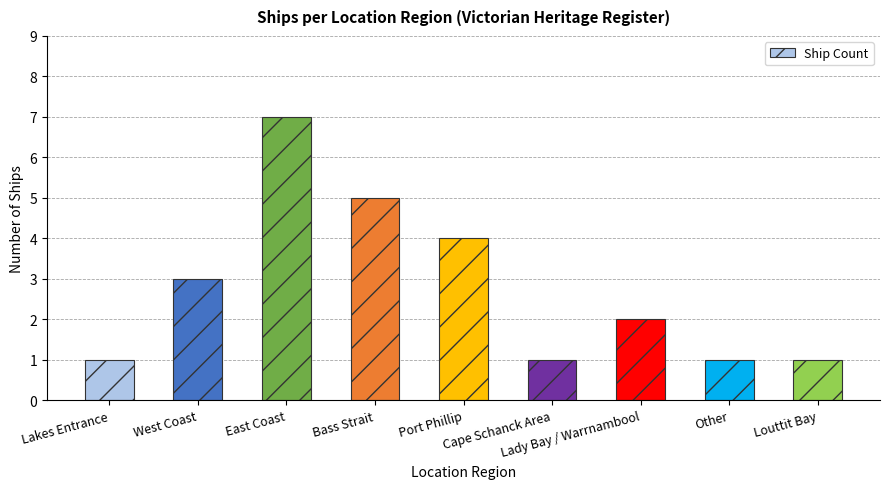

What is the average value?

3